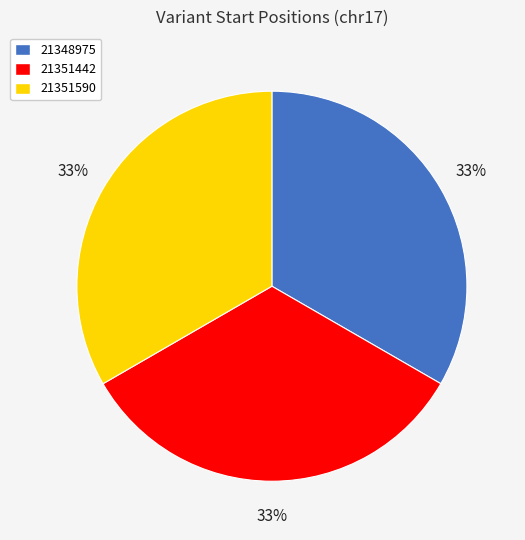

Combined, do 21348975 and 21351442 account for over 50%?

Yes